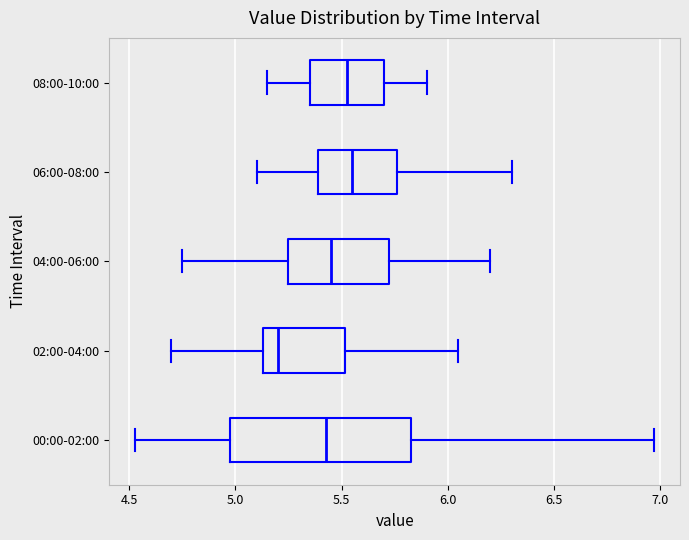

Which box is the widest, from its left edge to its right edge?

00:00-02:00